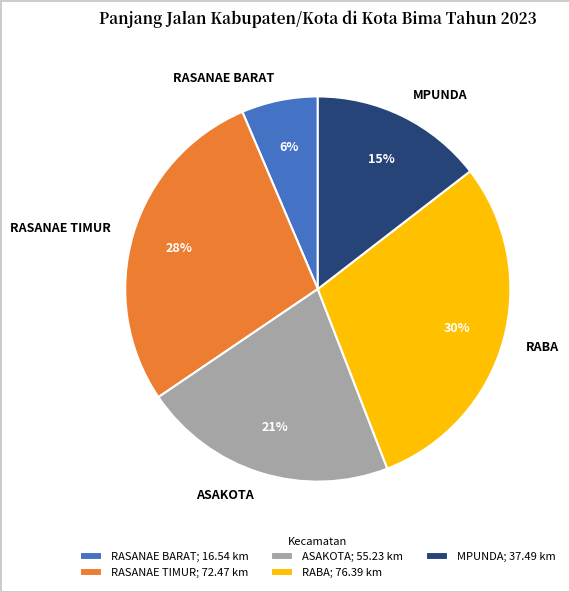

Between ASAKOTA and RASANAE BARAT, which is larger?

ASAKOTA